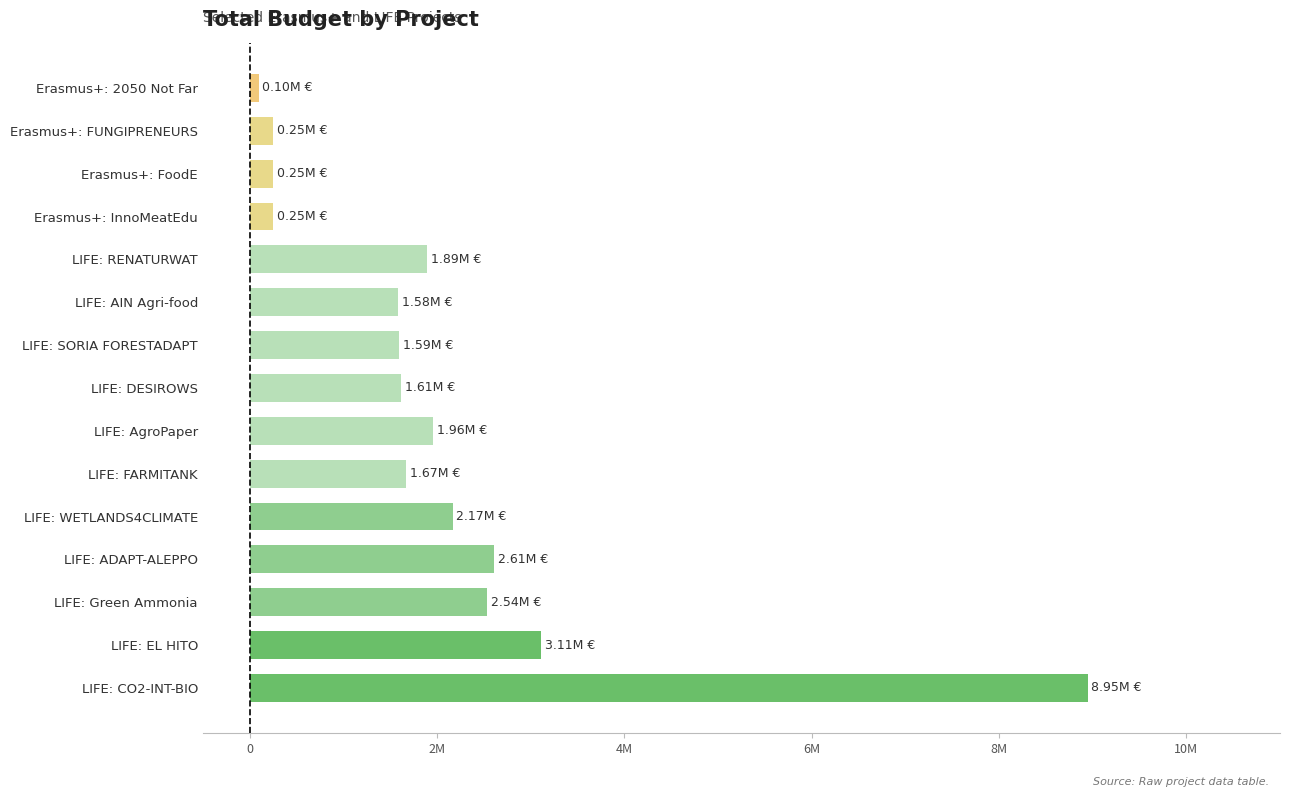

Which has a higher value, LIFE: ADAPT-ALEPPO or LIFE: WETLANDS4CLIMATE?

LIFE: ADAPT-ALEPPO